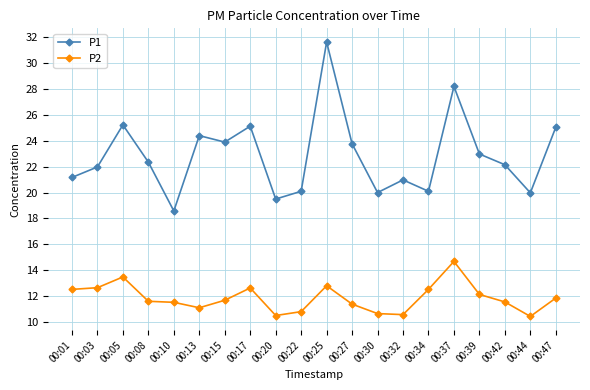

What is the average value of the P2 series?

11.9